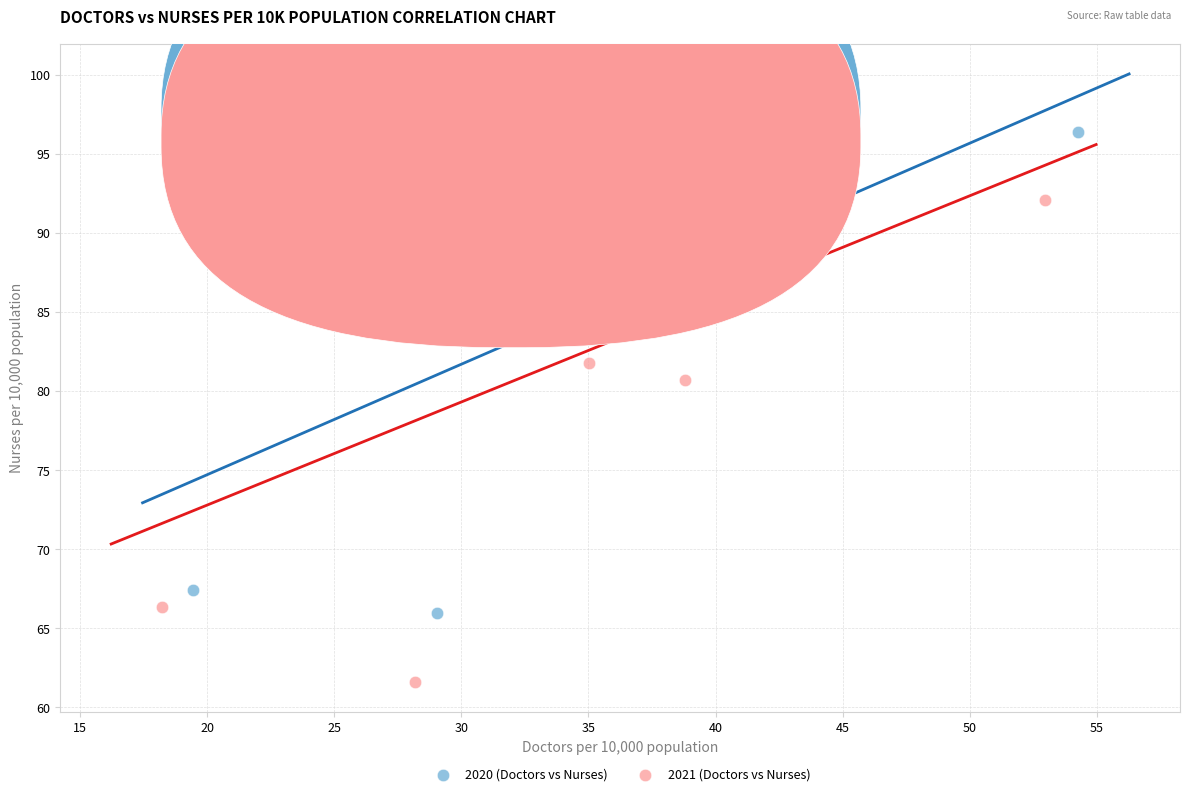

Which series has the largest Y range (max minus min)?

2021 (Doctors vs Nurses)